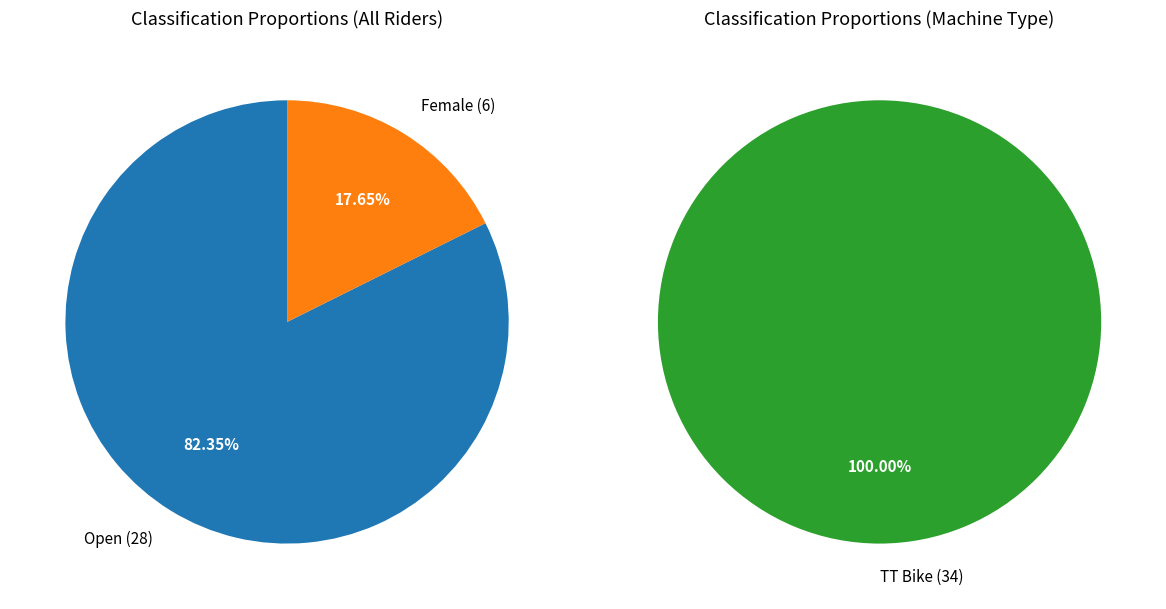

Do Female and Open together represent more than half of the pie?

Yes